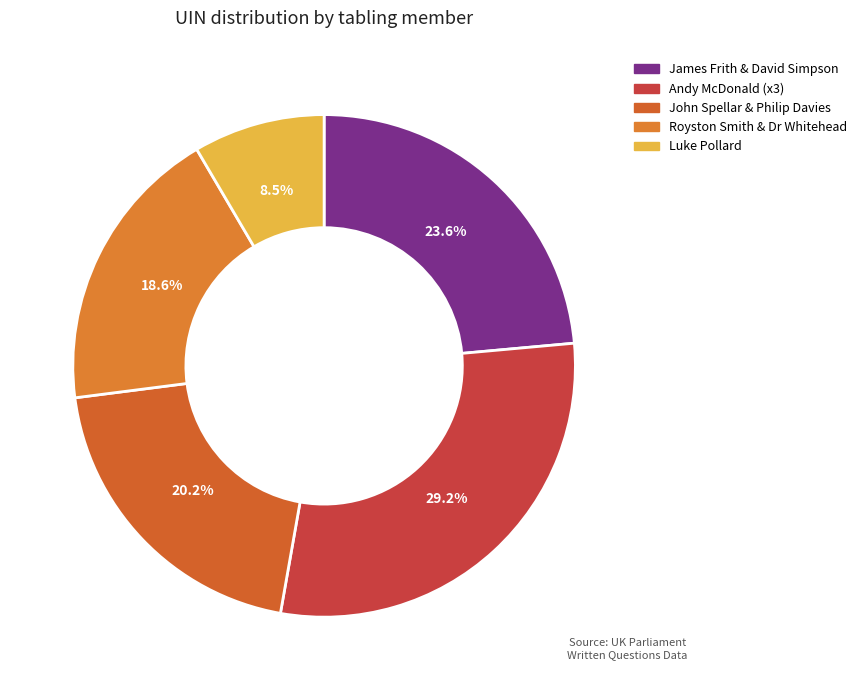

Is there any slice that represents more than half of the pie?

No